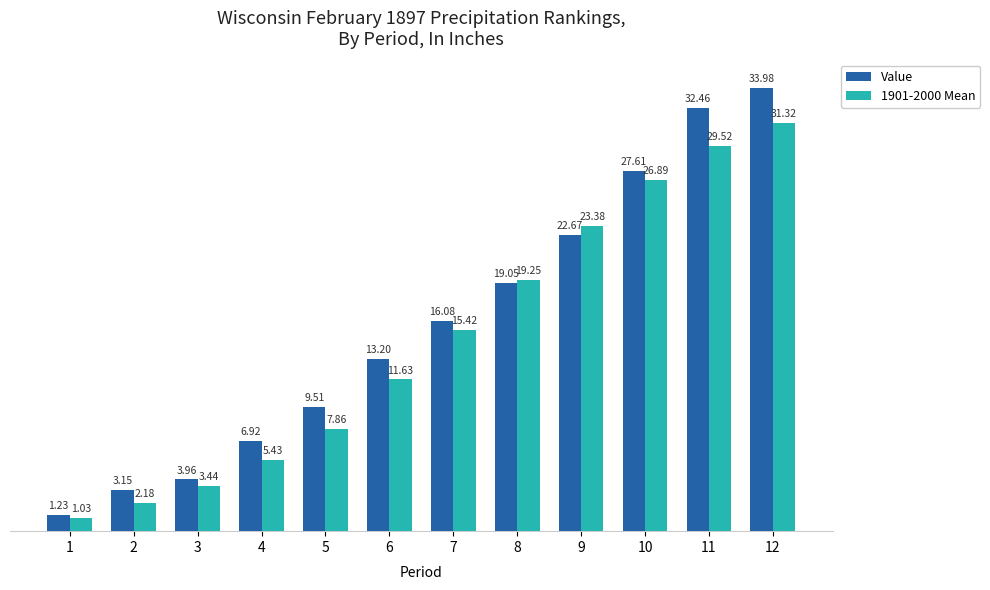

Rank the series by their maximum value, from highest to lowest.

Value, 1901-2000 Mean